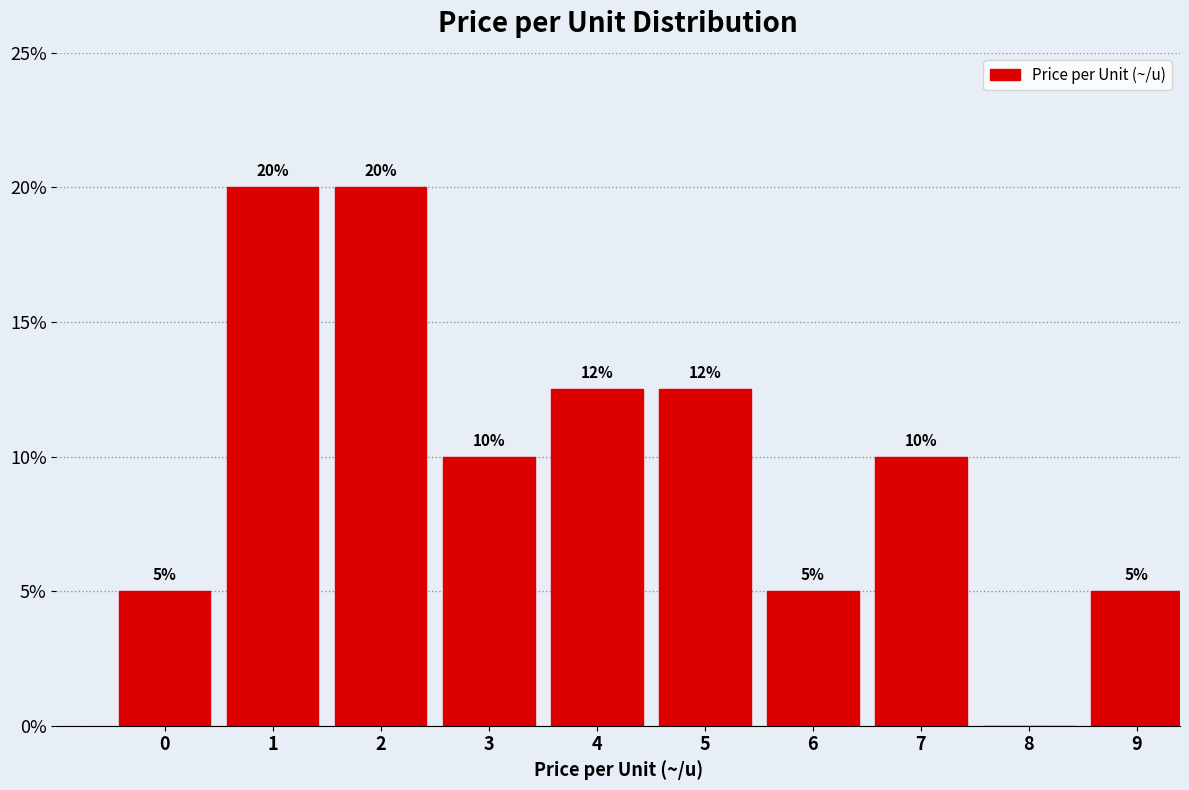

Which has a higher value, 0 or 7?

7